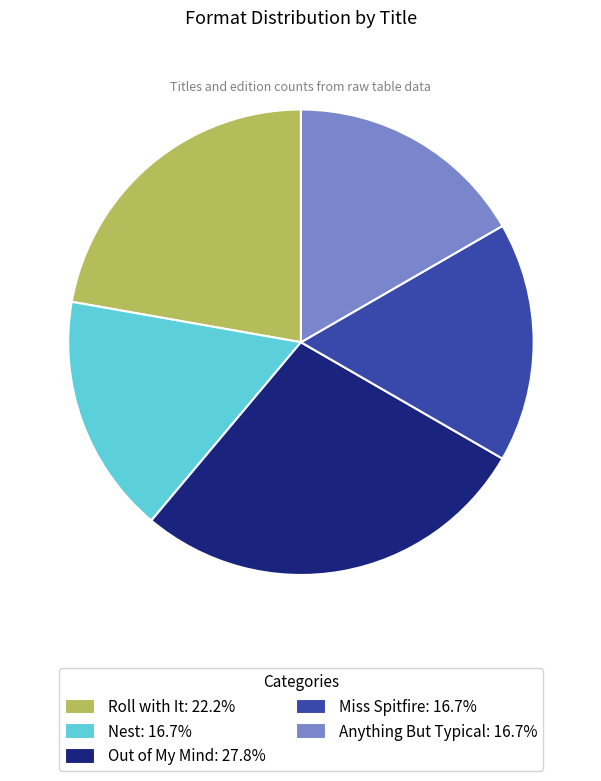

True or false: Anything But Typical accounts for 24% of the total.

False